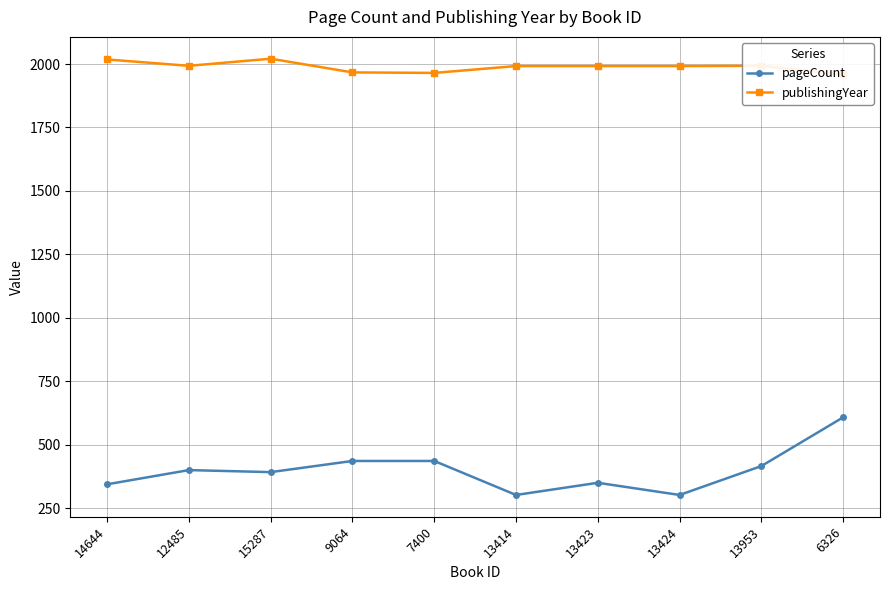

Reading left to right, what are all the values shown in this chart?

pageCount: 14644=344	12485=400	15287=392	9064=436	7400=436	13414=302	13423=350	13424=302	13953=416	6326=608
publishingYear: 14644=2018	12485=1993	15287=2021	9064=1967	7400=1965	13414=1992	13423=1992	13424=1992	13953=1993	6326=1959